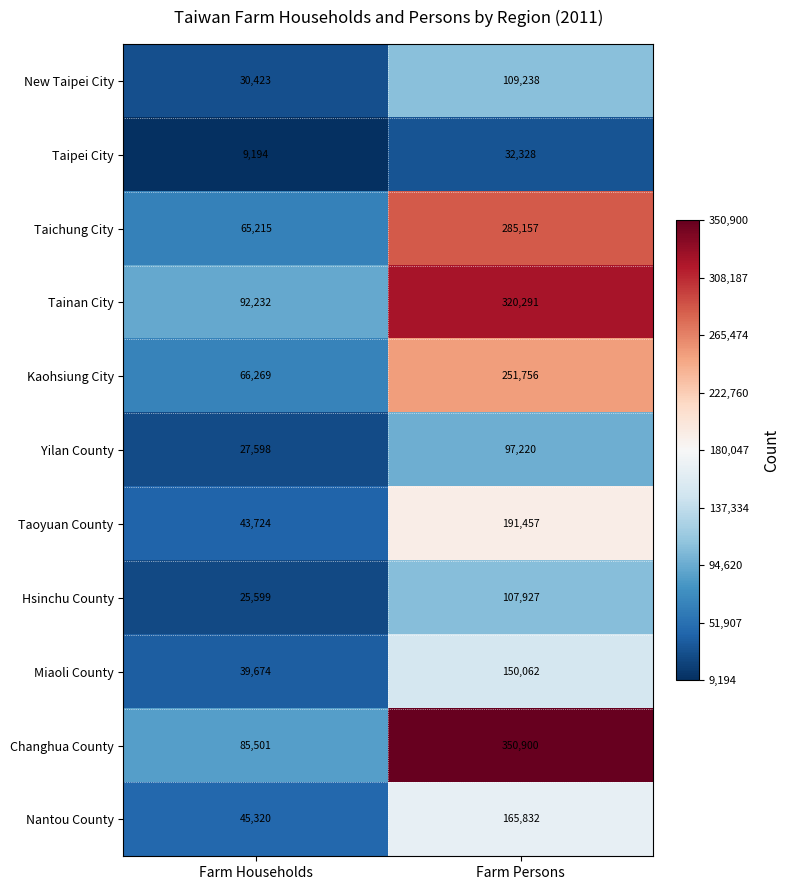

List the series in order of their peak value, highest first.

Changhua County, Tainan City, Taichung City, Kaohsiung City, Taoyuan County, Nantou County, Miaoli County, New Taipei City, Hsinchu County, Yilan County, Taipei City